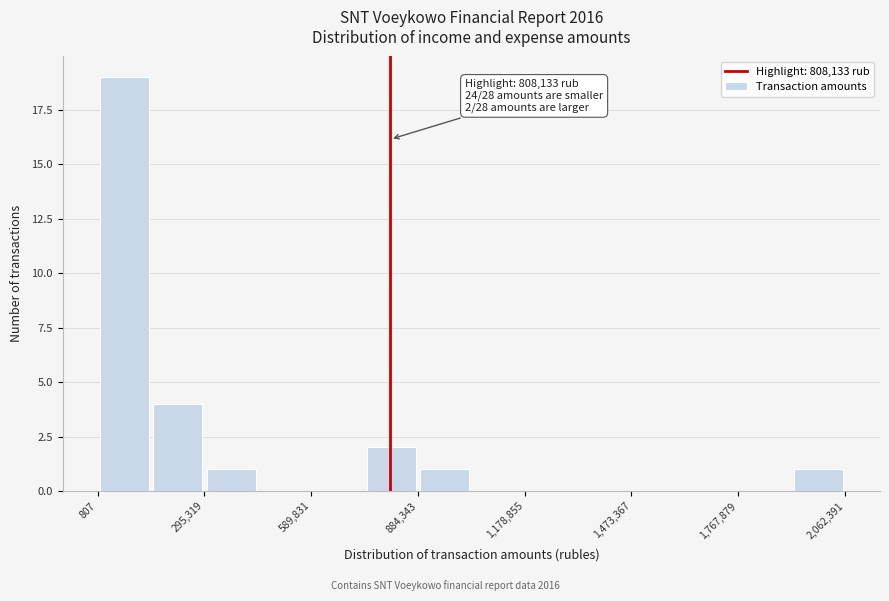

Around what value on the x-axis is the tallest bar? Give the approximate position of its centre, as read against the axis.

50000